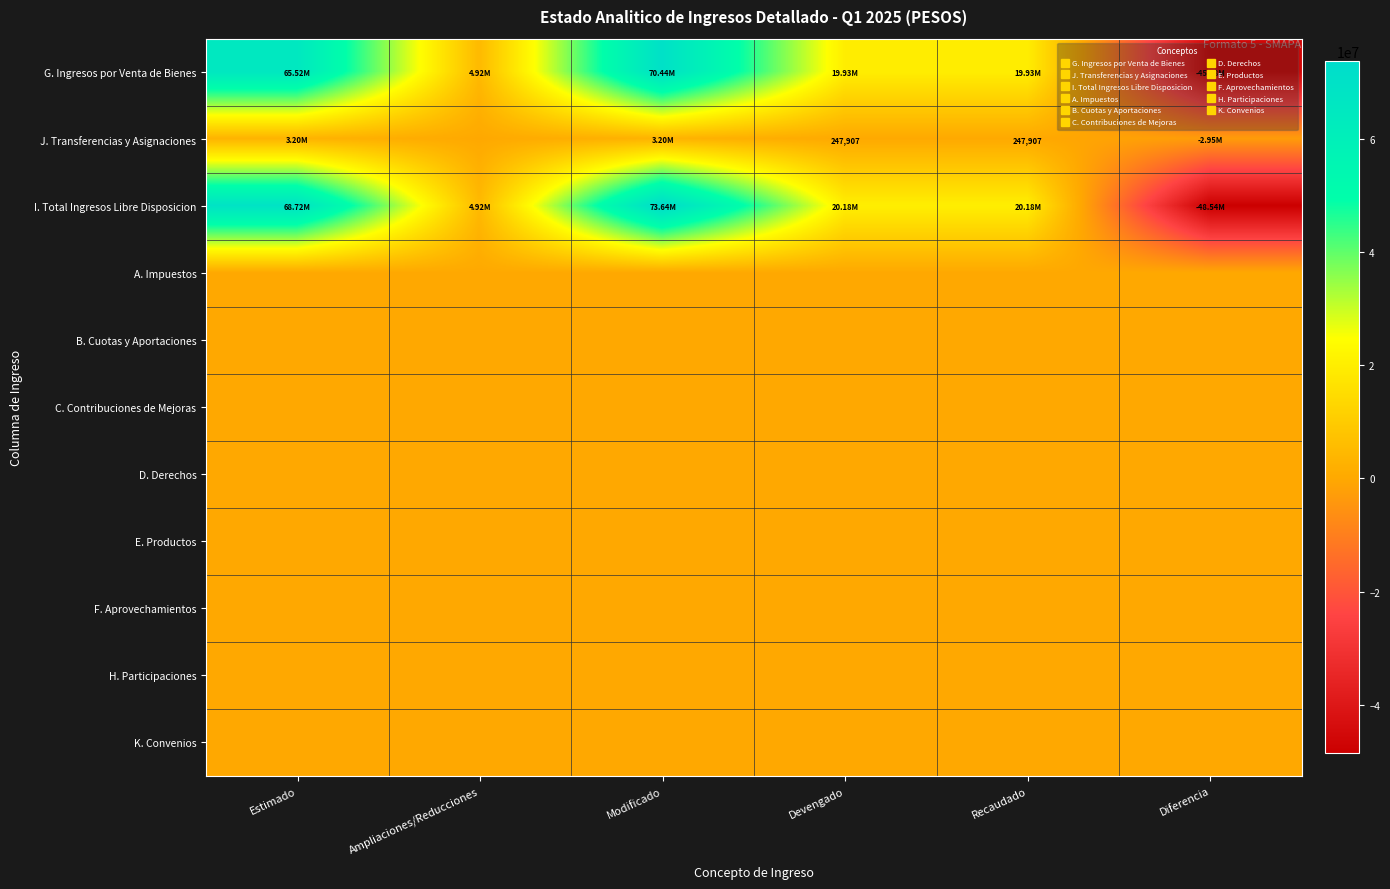

What is the maximum value shown in the chart?

73638239.0